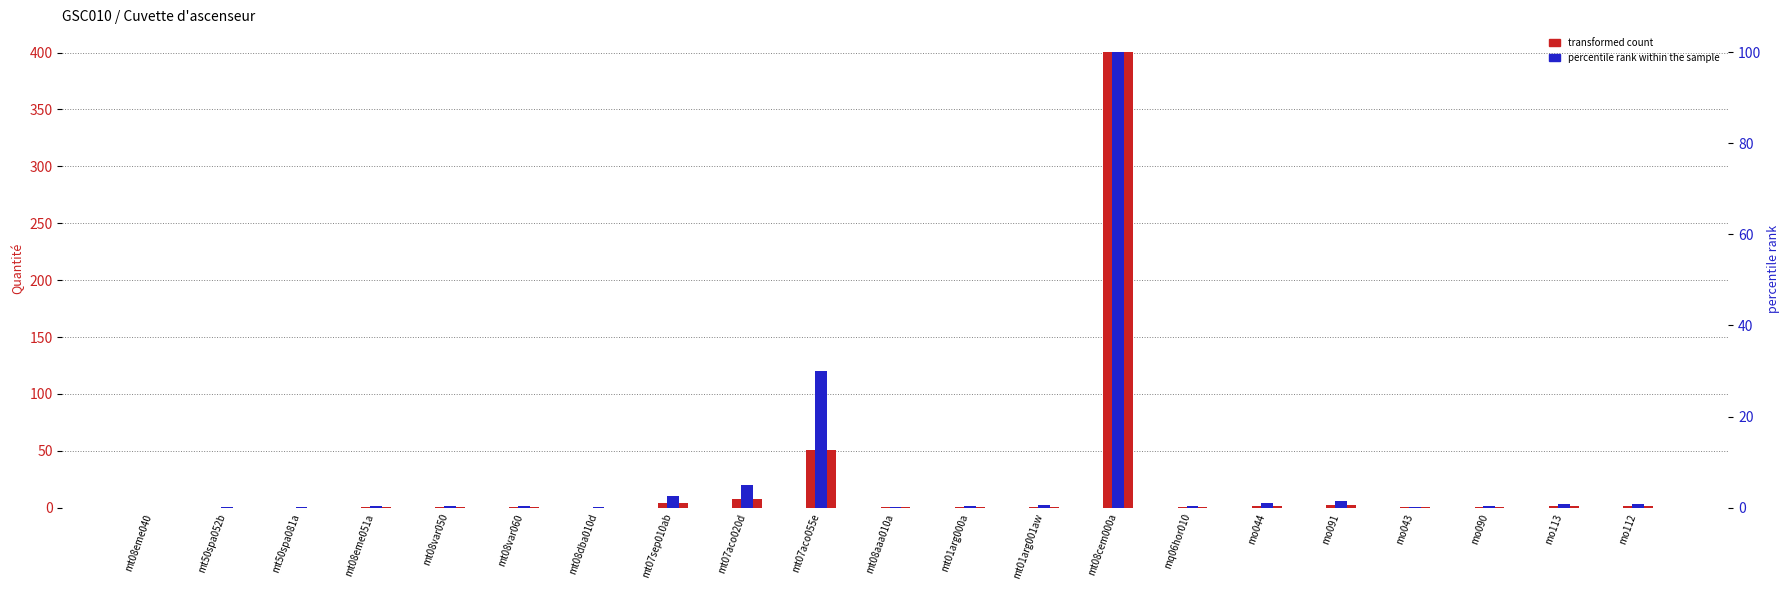

Reading left to right, what are all the values shown in this chart?

transformed count: mt08eme040=0.0	mt50spa052b=0.1	mt50spa081a=0.1	mt08eme051a=0.5	mt08var050=0.5	mt08var060=0.5	mt08dba010d=0.1	mt07sep010ab=4.0	mt07aco020d=8.0	mt07aco055e=51.0	mt08aaa010a=0.2	mt01arg000a=0.5	mt01arg001aw=0.9	mt08cem000a=400.4	mq06hor010=0.7	mo044=1.7	mo091=2.3	mo043=0.4	mo090=0.6	mo113=1.2	mo112=1.3
percentile rank within the sample: mt08eme040=0.0	mt50spa052b=0.1	mt50spa081a=0.1	mt08eme051a=0.3	mt08var050=0.3	mt08var060=0.3	mt08dba010d=0.1	mt07sep010ab=2.5	mt07aco020d=5.0	mt07aco055e=30.0	mt08aaa010a=0.1	mt01arg000a=0.3	mt01arg001aw=0.6	mt08cem000a=100.0	mq06hor010=0.4	mo044=1.0	mo091=1.4	mo043=0.2	mo090=0.3	mo113=0.8	mo112=0.8